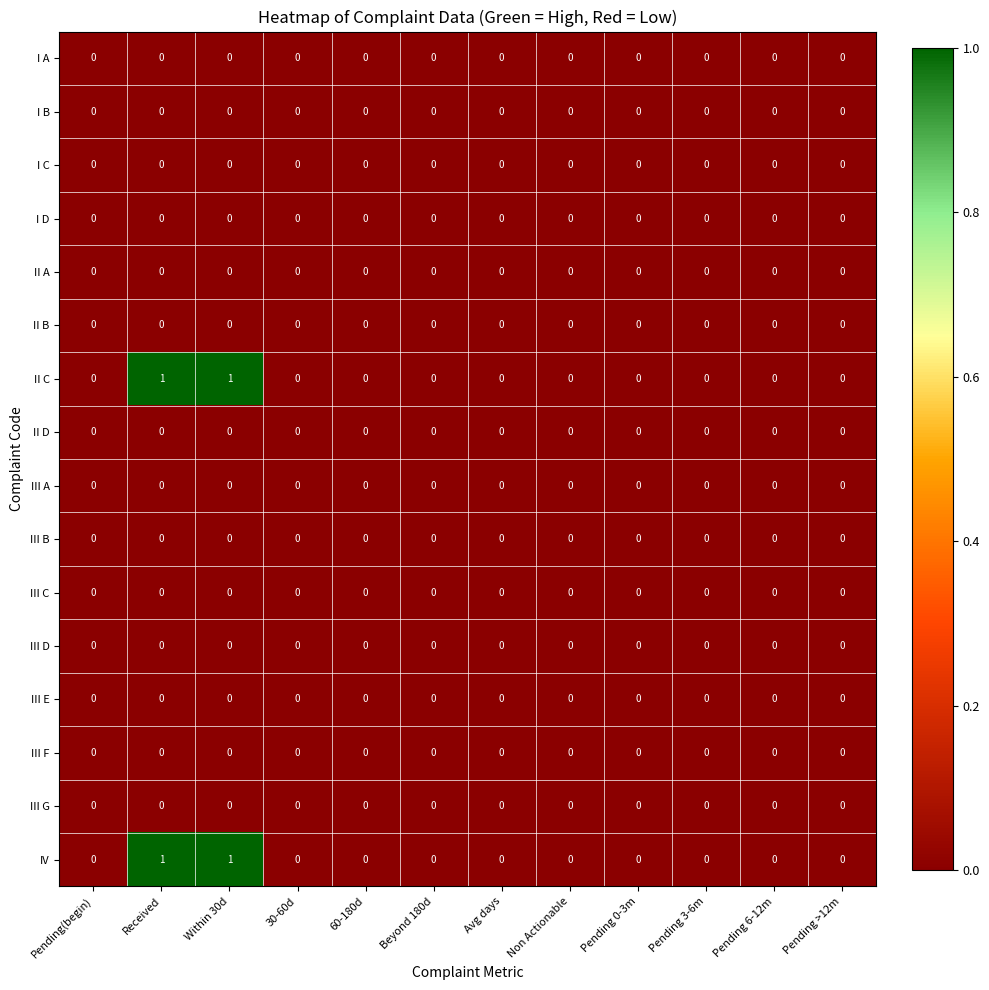

Is it true that III D equals 0 at Received?

True